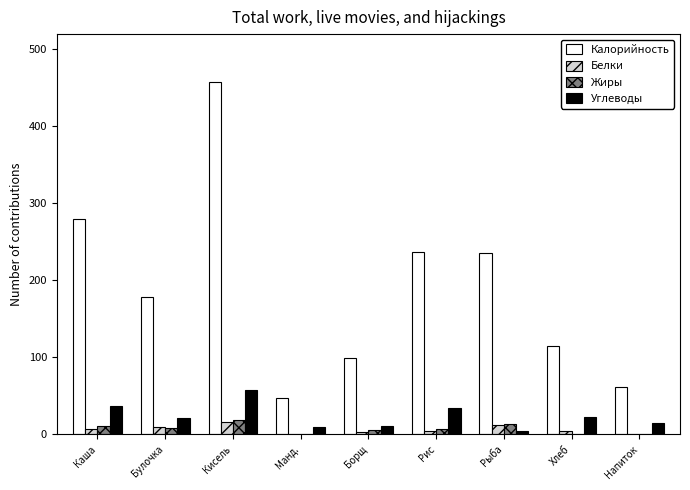

True or false: Углеводы has a value of 23.0 at Хлеб.

True